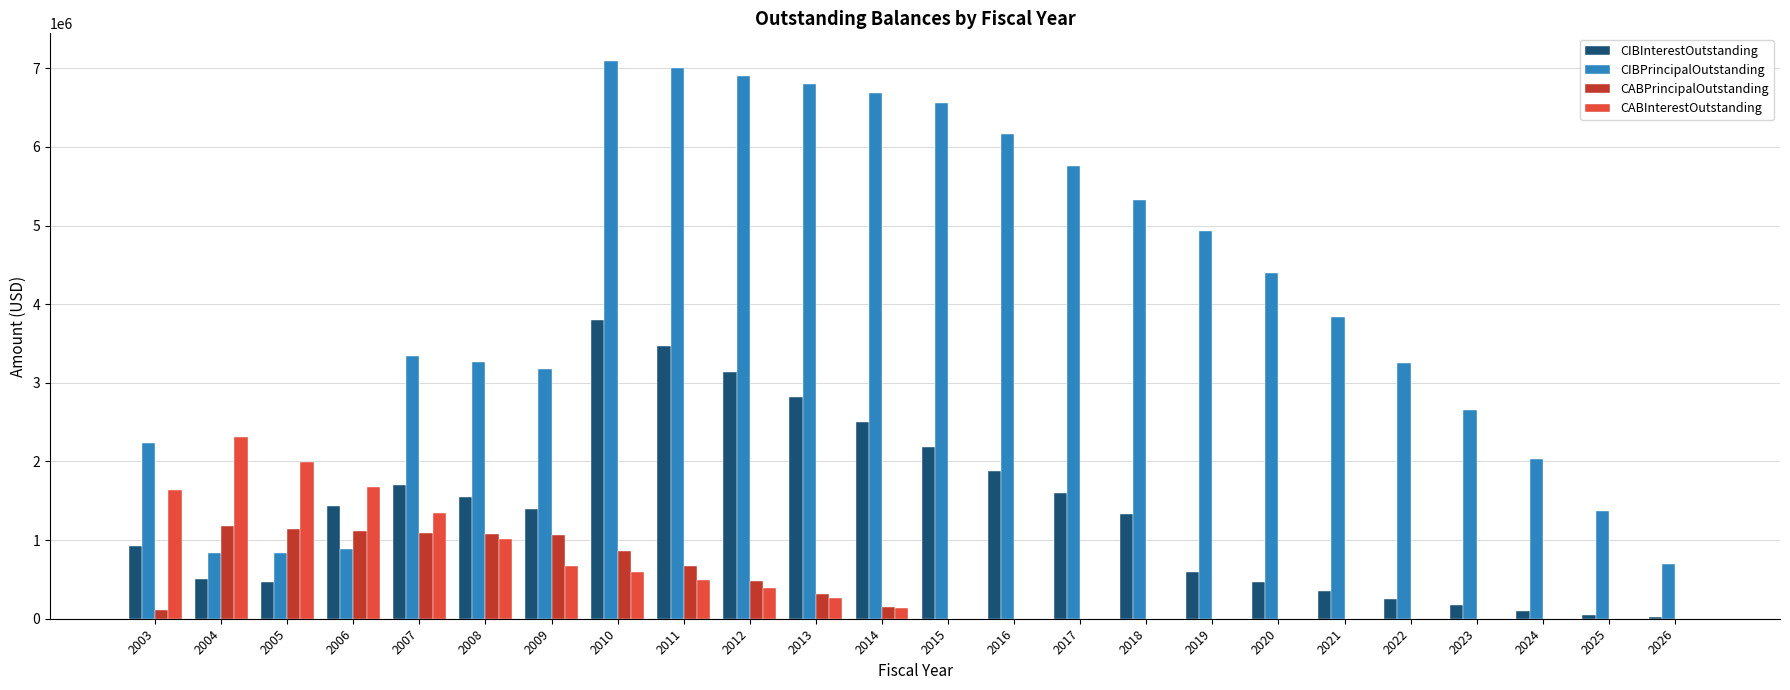

Which series has the largest range (max minus min)?

CIBPrincipalOutstanding